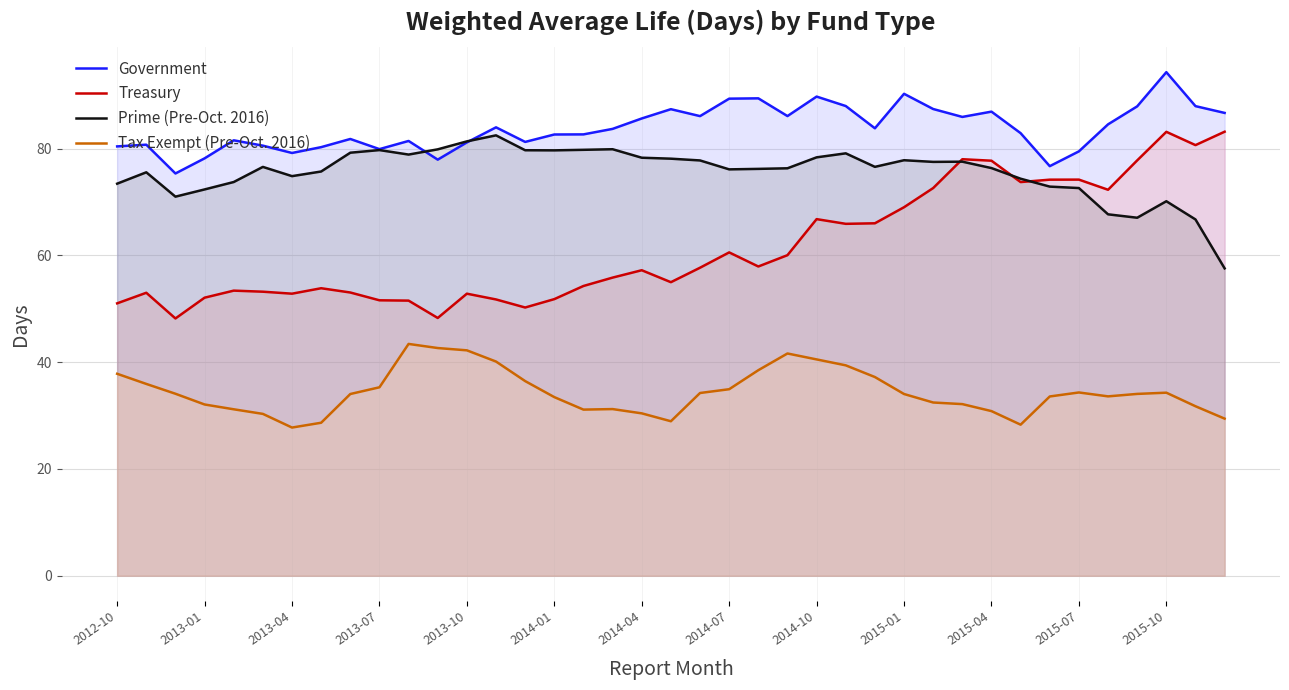

What is the lowest value of the Treasury series?

48.2